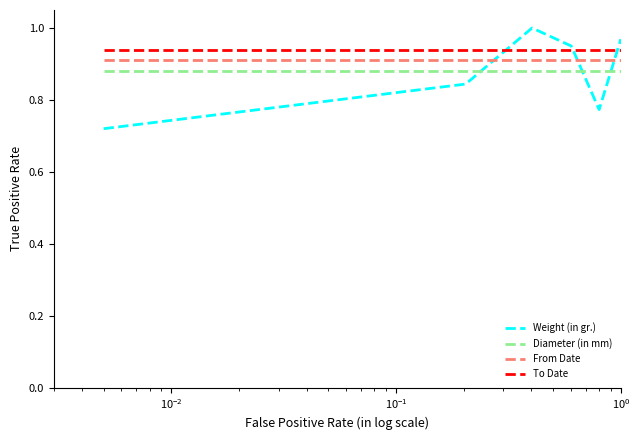

True or false: From Date and Weight (in gr.) cross at least once.

True